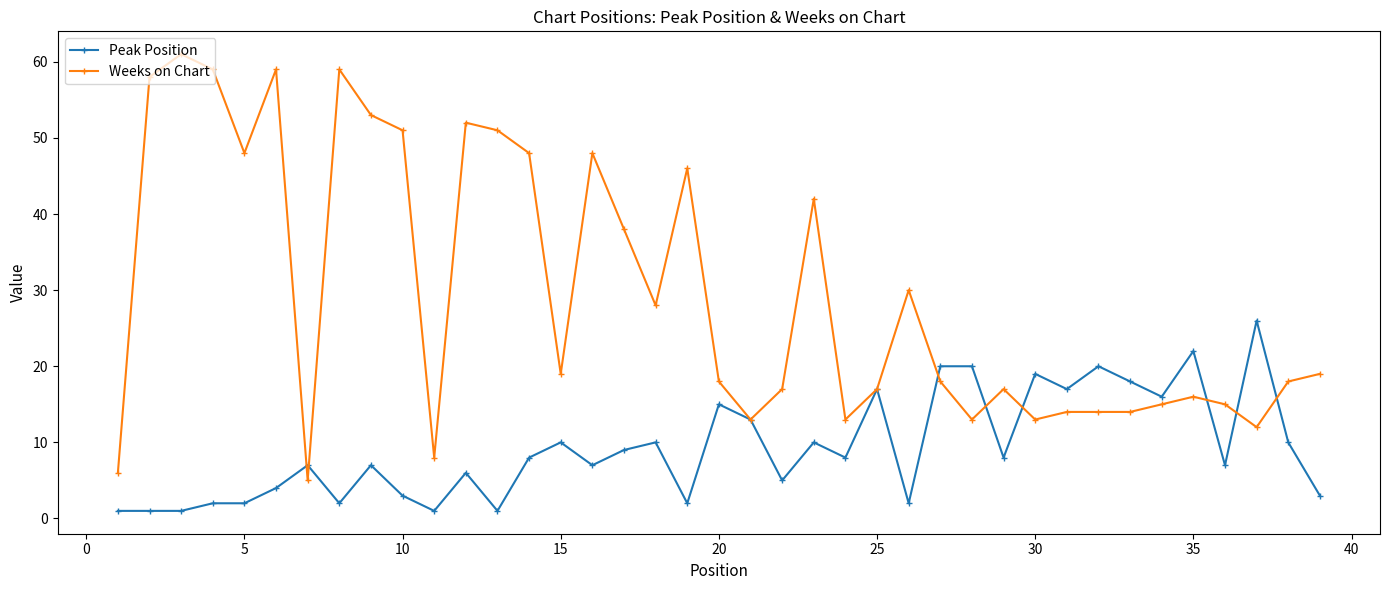

What is the difference between the maximum and minimum values in the Weeks on Chart series?

56